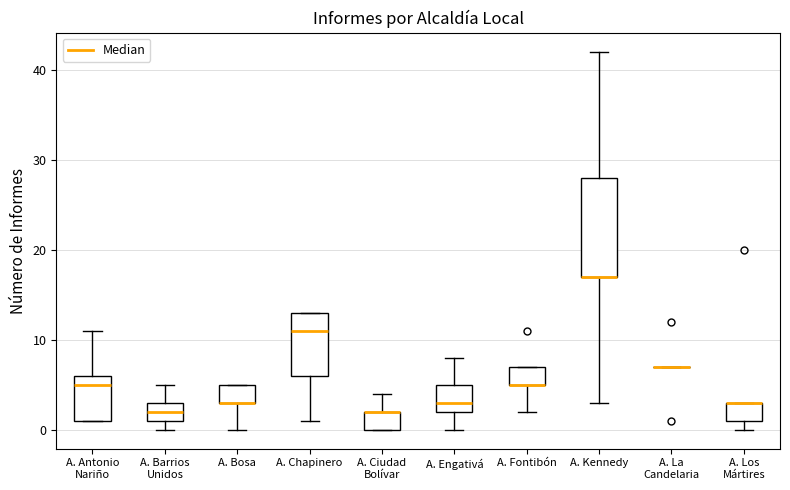

Reading left to right, read every box against the y-axis: the position of its median line, the range the box covers, and the ends of its whiskers. The values are not printed on the chart, so give them approximately, as read against the axis.

A. Antonio Nariño: median 5, box 1 to 6, whiskers 1 to 11
A. Barrios Unidos: median 2, box 1 to 3, whiskers 0 to 5
A. Bosa: median 3 (drawn on the box's lower edge), box 3 to 5, whiskers 0 to 5
A. Chapinero: median 11, box 6 to 13, whiskers 1 to 13
A. Ciudad Bolívar: median 2 (drawn on the box's upper edge), box 0 to 2, whiskers 0 to 4
A. Engativá: median 3, box 2 to 5, whiskers 0 to 8
A. Fontibón: median 5 (drawn on the box's lower edge), box 5 to 7, whiskers 2 to 7
A. Kennedy: median 17 (drawn on the box's lower edge), box 17 to 28, whiskers 3 to 42
A. La Candelaria: box collapsed to a line at 7, whiskers 7 to 7
A. Los Mártires: median 3 (drawn on the box's upper edge), box 1 to 3, whiskers 0 to 3